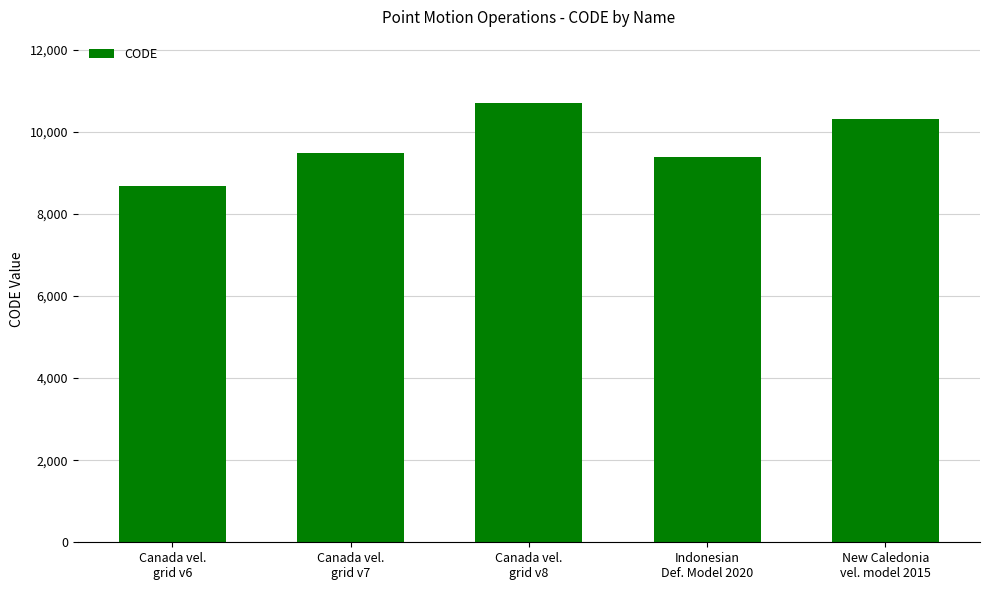

What is the ratio of the value at New Caledonia
vel. model 2015 to the value at Indonesian
Def. Model 2020?

1.1